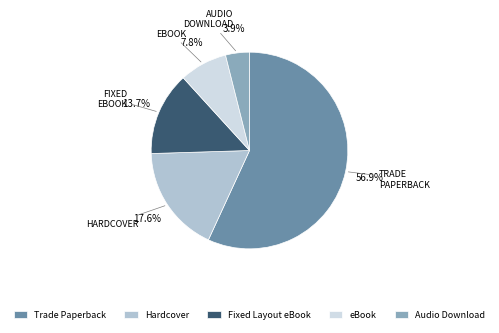

Combined, do Fixed Layout eBook and Audio Download account for over 50%?

No